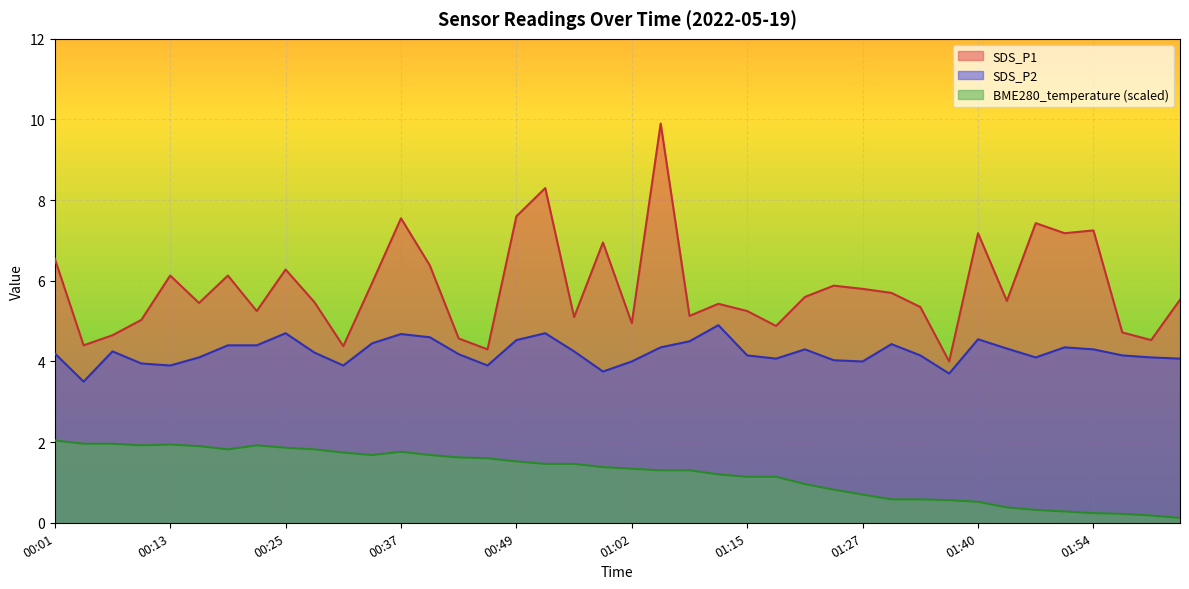

Rank the series by their maximum value, from lowest to highest.

BME280_temperature (scaled), SDS_P2, SDS_P1